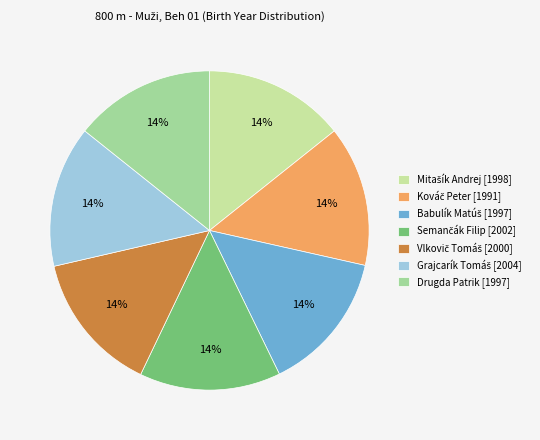

Is there any slice that represents more than half of the pie?

No